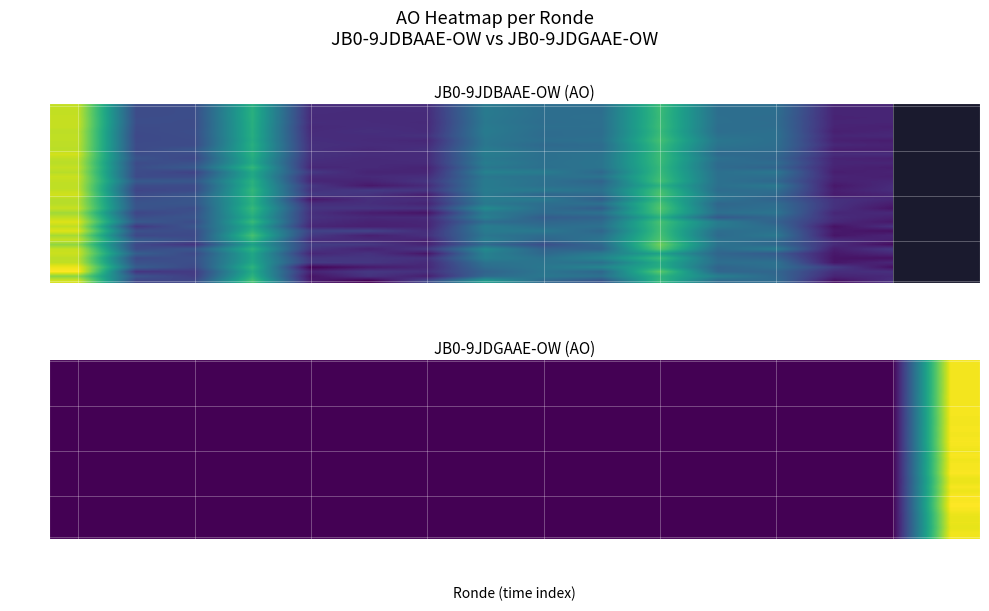

Which has a higher value, 2021 1ste or 2019 1ste?

2021 1ste